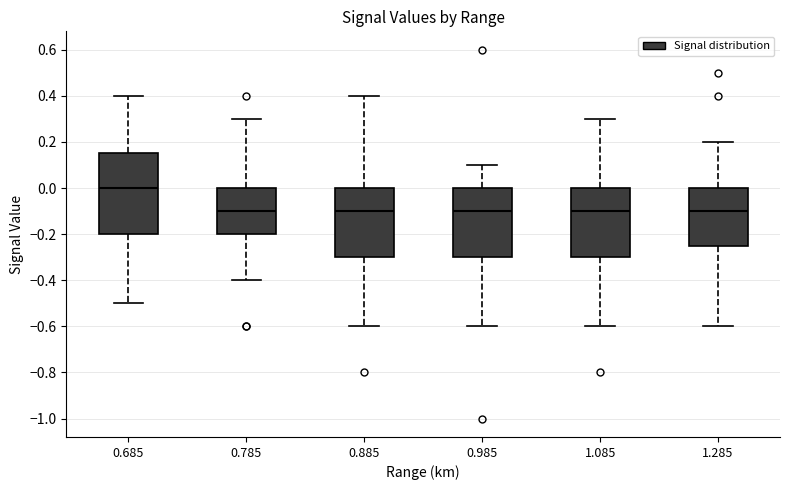

Where does the upper whisker of the box at x = 1.085 end on the y-axis? The values are not printed on the chart, so give them approximately, as read against the axis.

0.30